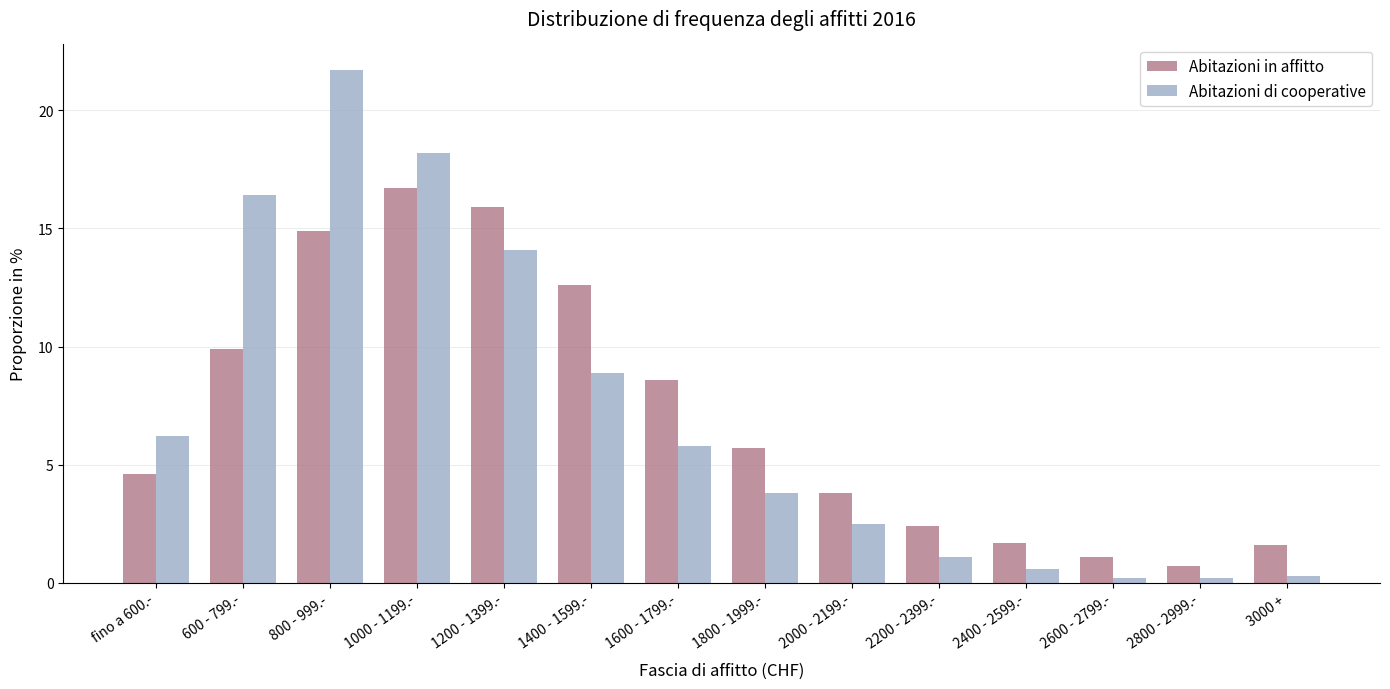

What is the total value across all series at 2600 - 2799.-?

1.3